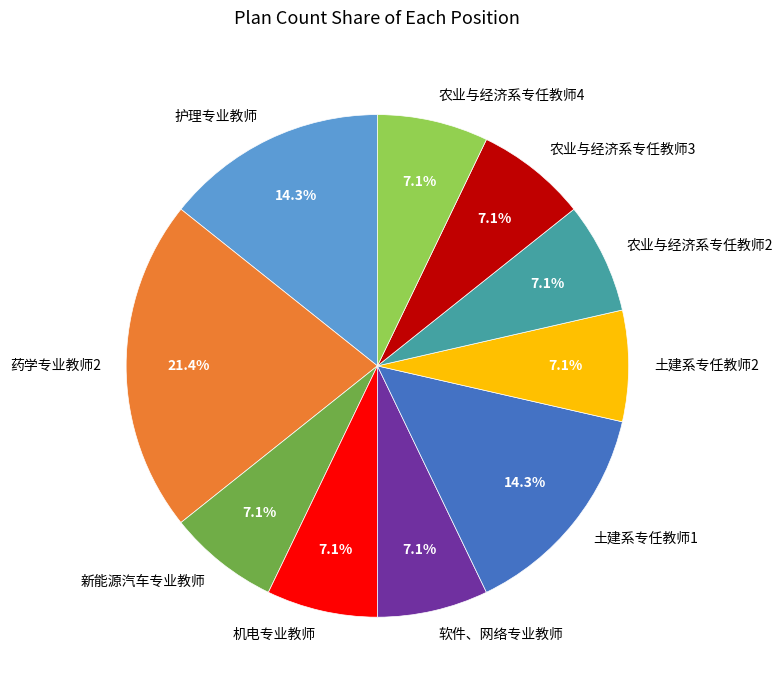

Is there any slice that represents more than half of the pie?

No